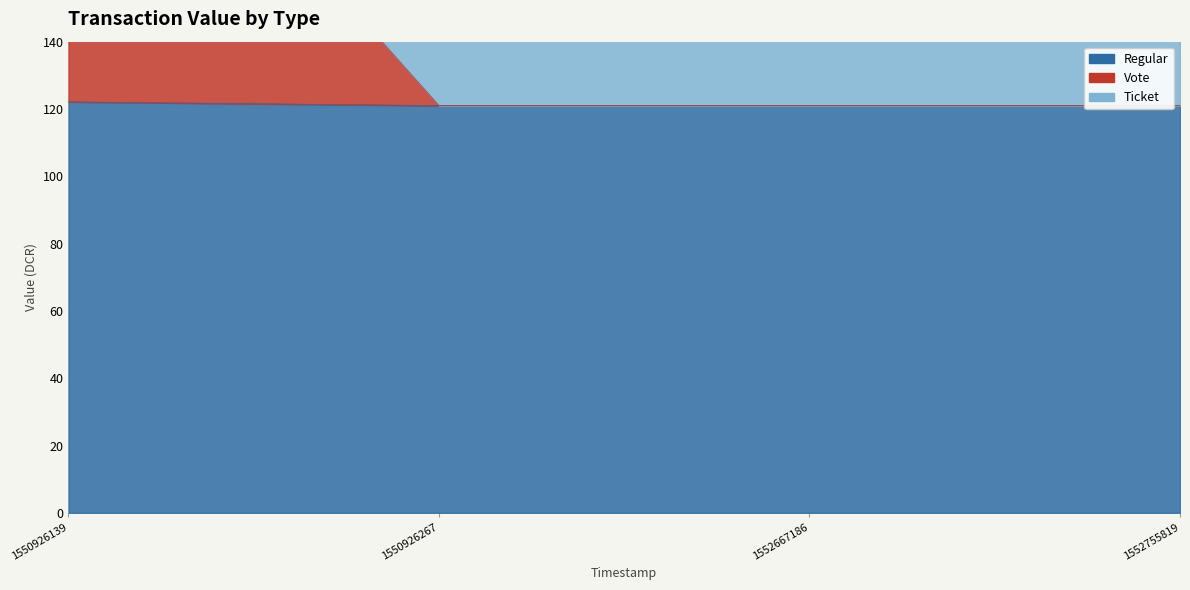

At which category is the sum across all series the highest?

1550926139